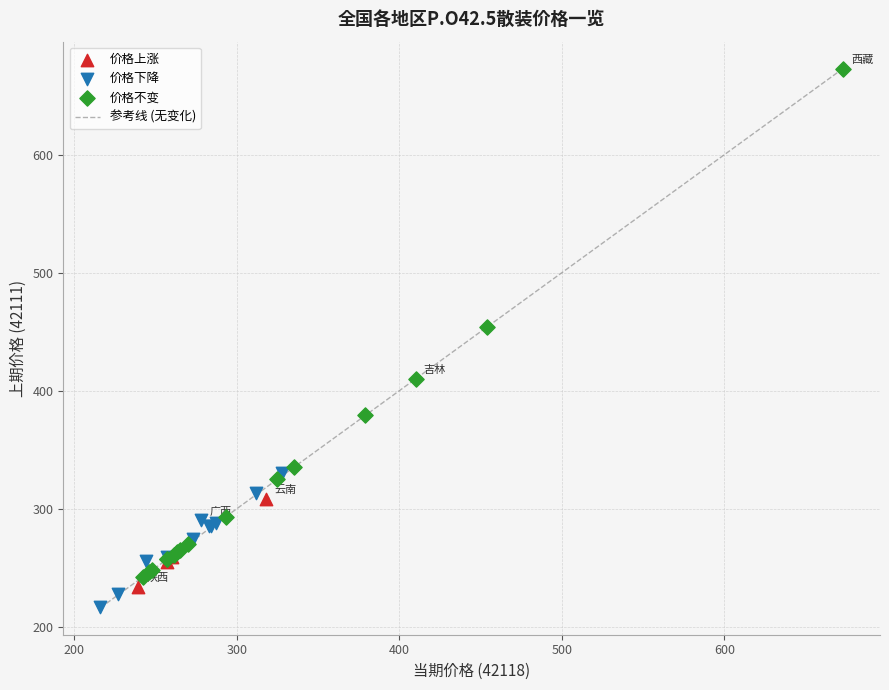

Which series reaches the maximum Y coordinate?

价格不变